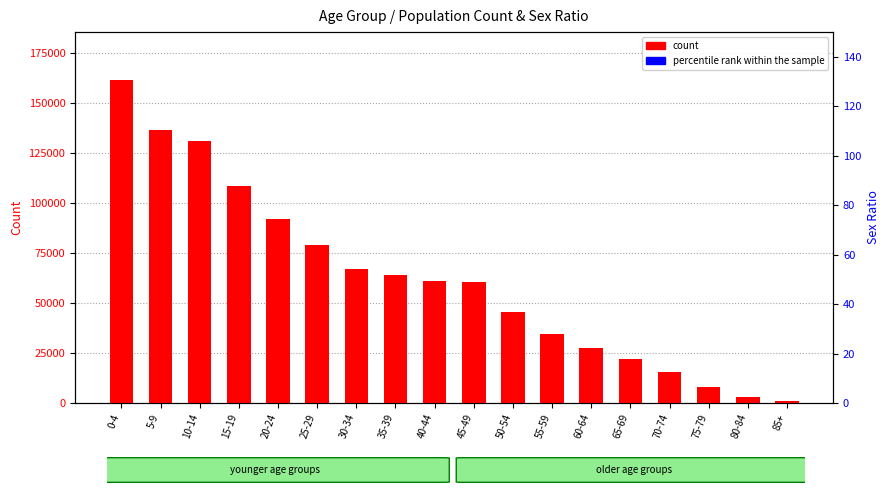

At which label does count reach its minimum?

85+